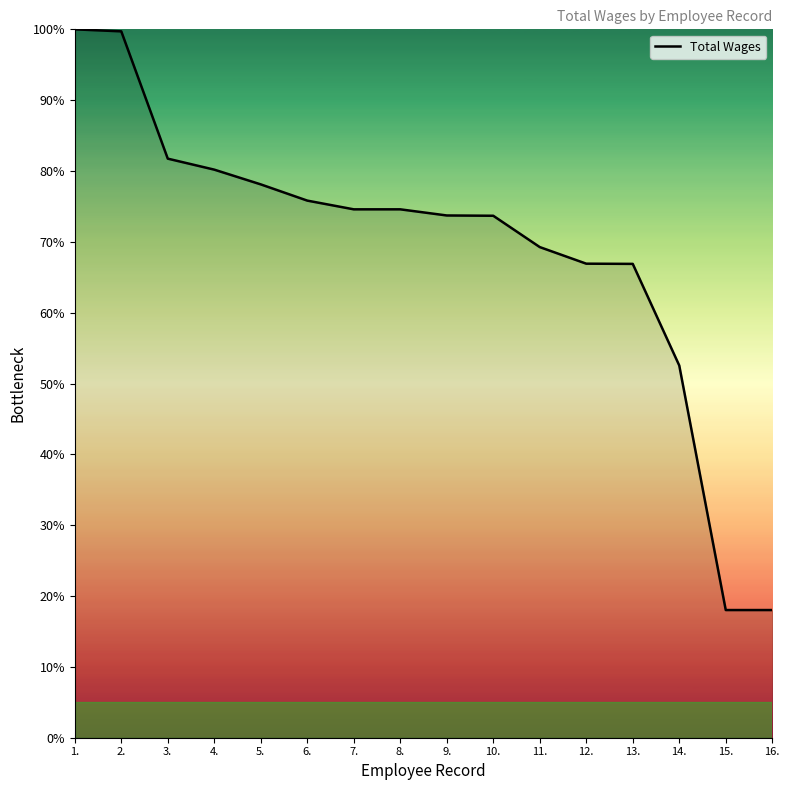

What position from the right is 8.?

9